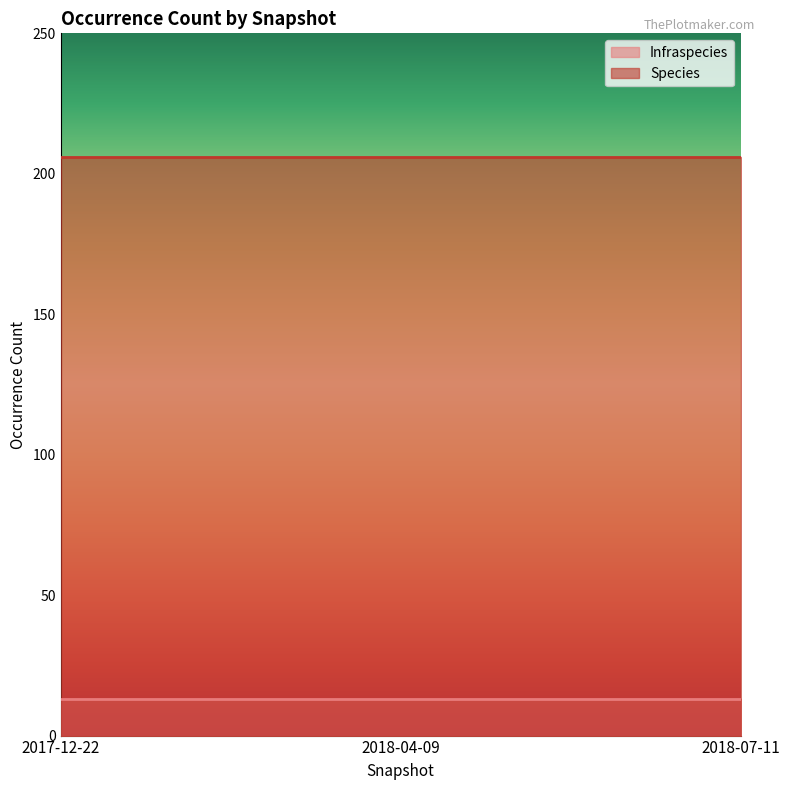

Rank the series by their maximum value, from highest to lowest.

Species, Infraspecies